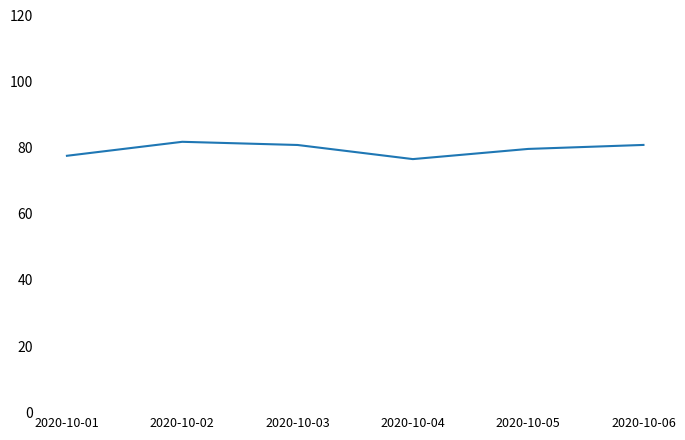

How many interior local valleys (lower than both neighbors) does the data have?

1